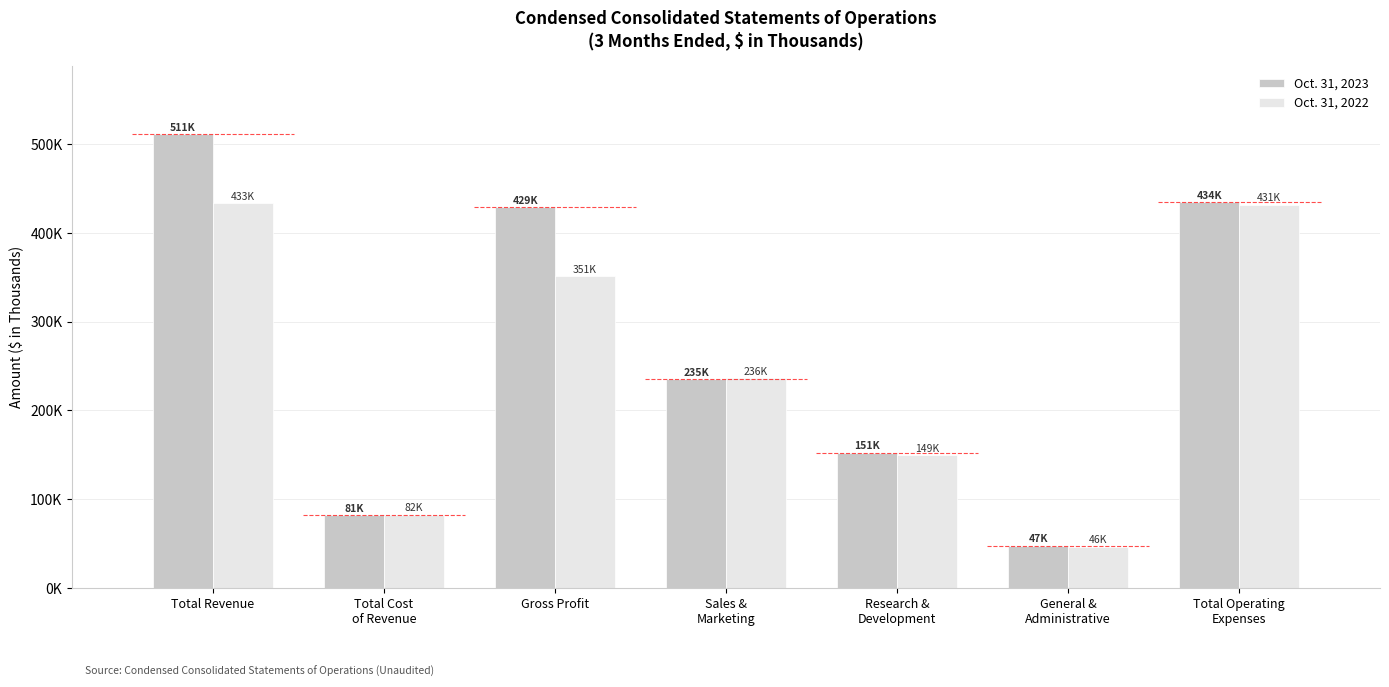

What is the minimum value for Oct. 31, 2023?

47503